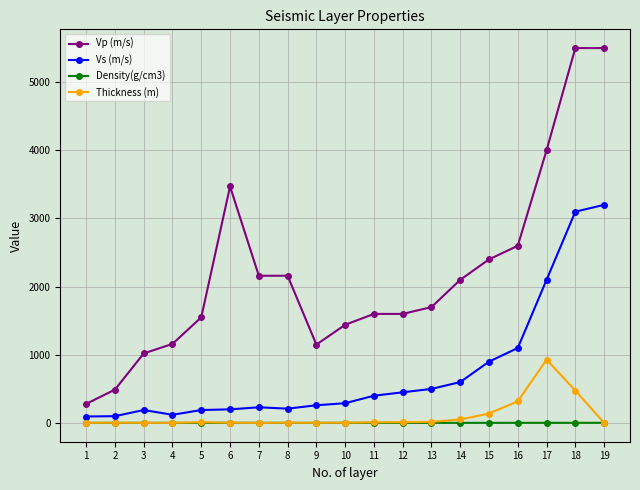

What is the approximate value of Thickness (m) at 7?

1.3